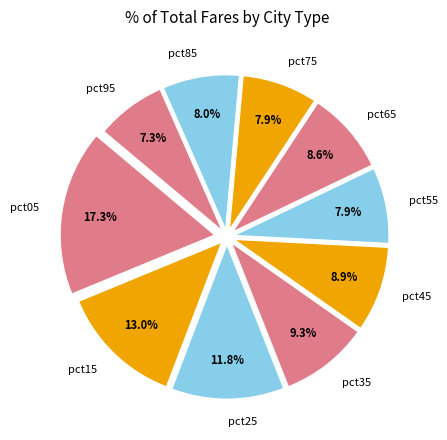

How many slices are in this pie chart?

10